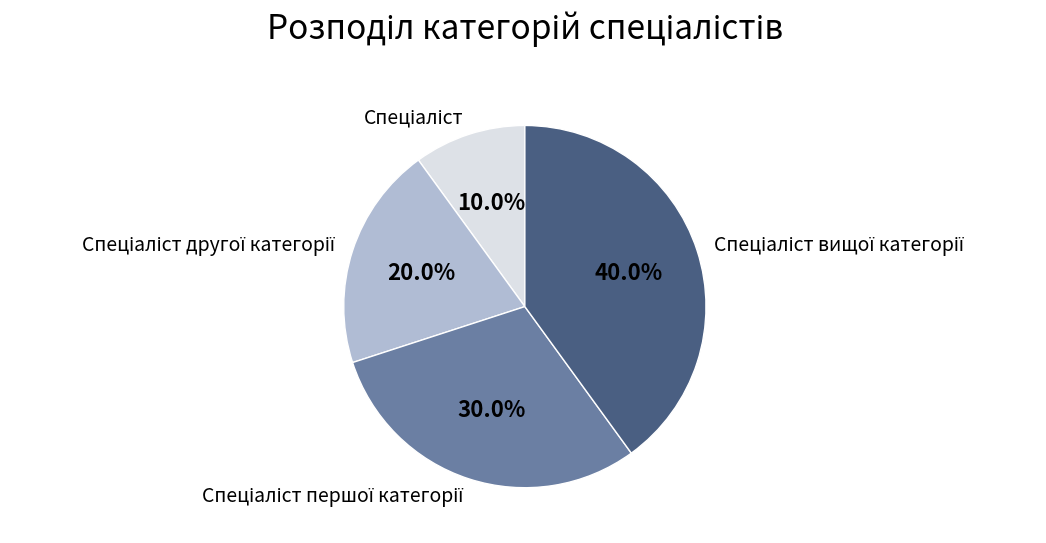

Is there any slice that represents more than half of the pie?

No